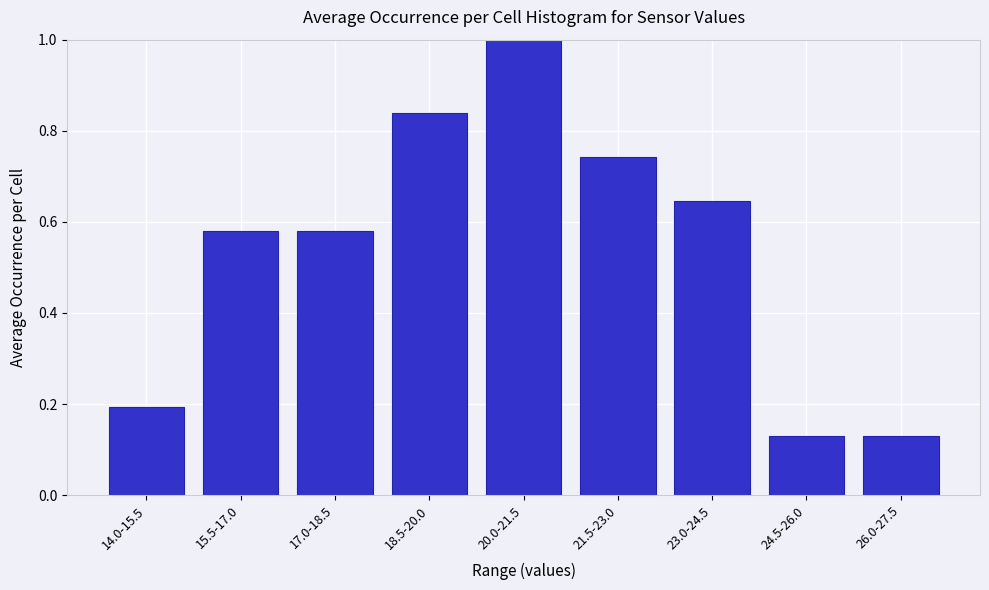

What is the change in value from 18.5-20.0 to 26.0-27.5?

-0.7